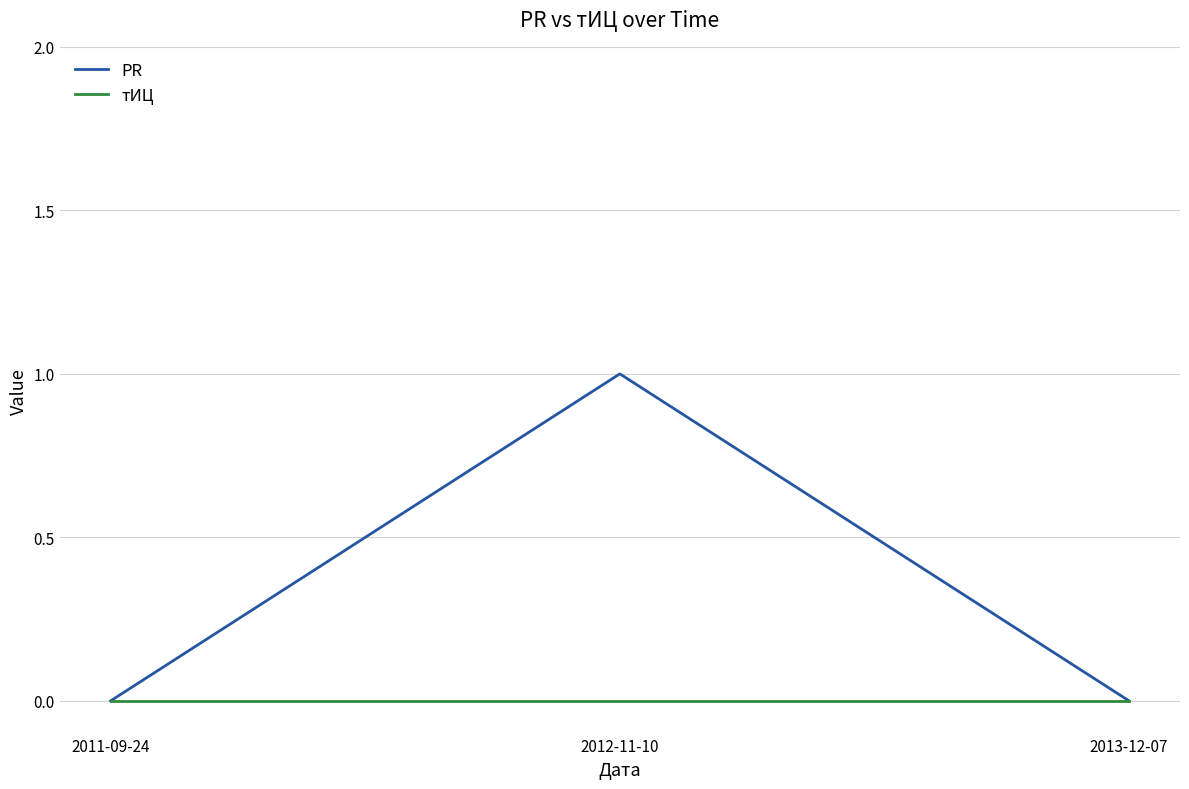

What position from the right is 2013-12-07?

1